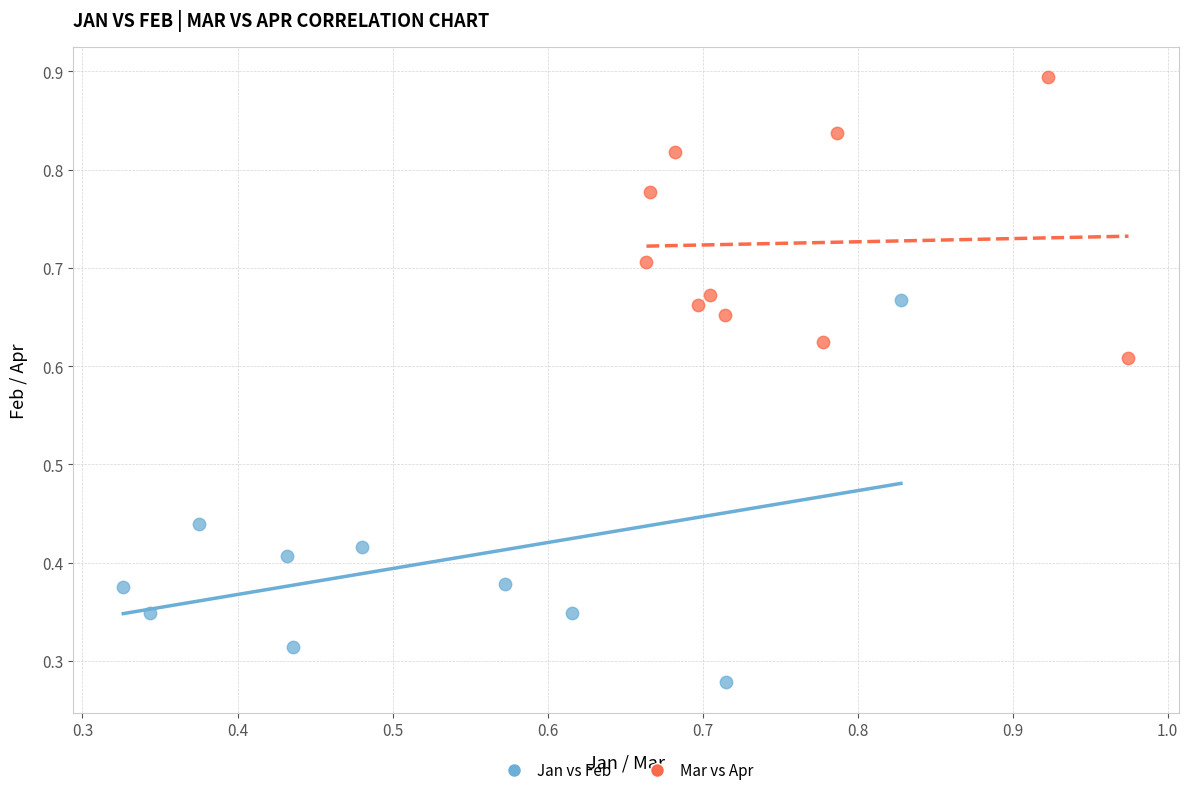

Which series reaches the minimum Y coordinate?

Jan vs Feb